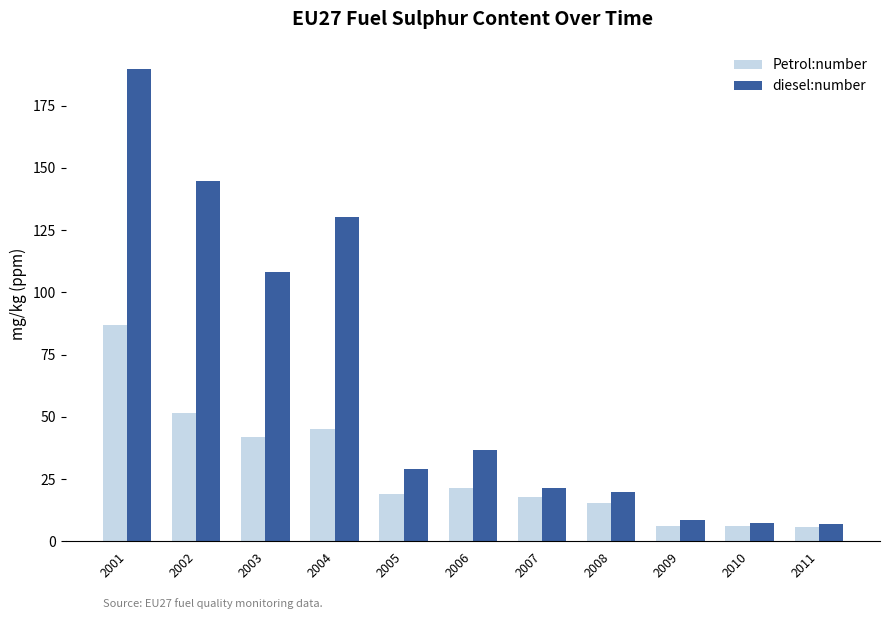

What is the value of the Petrol:number bar at the 7th from the left?

17.9